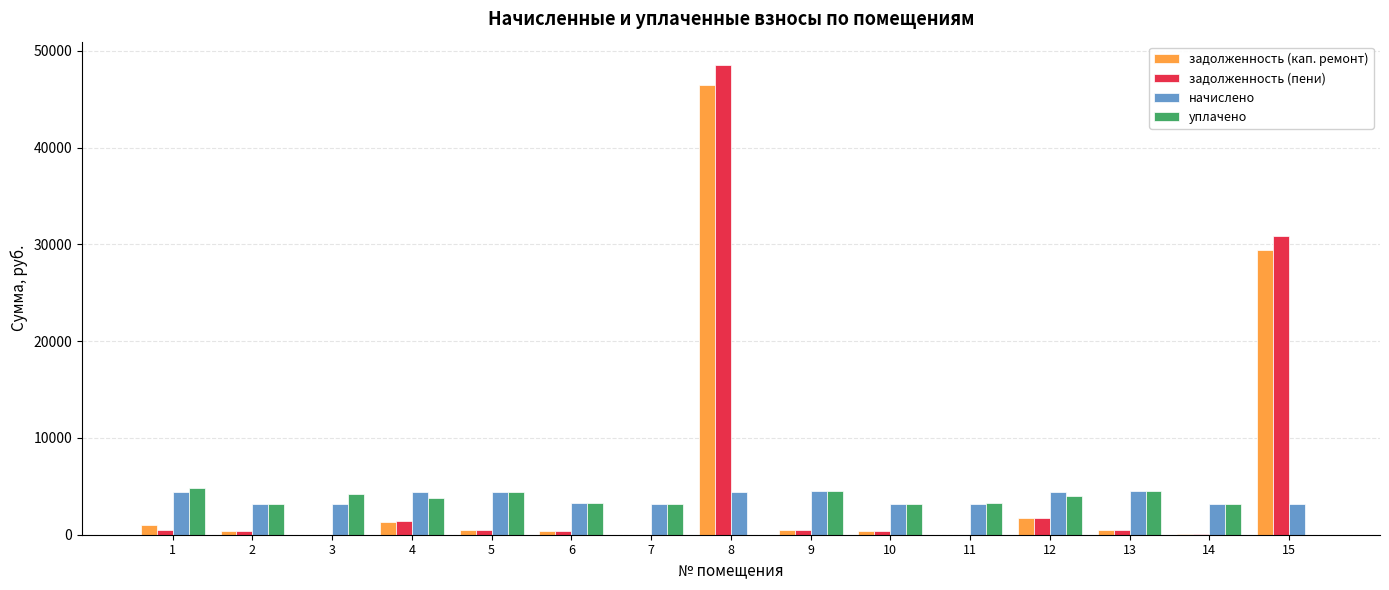

True or false: начислено has a value of 4473.3 at 9.

True